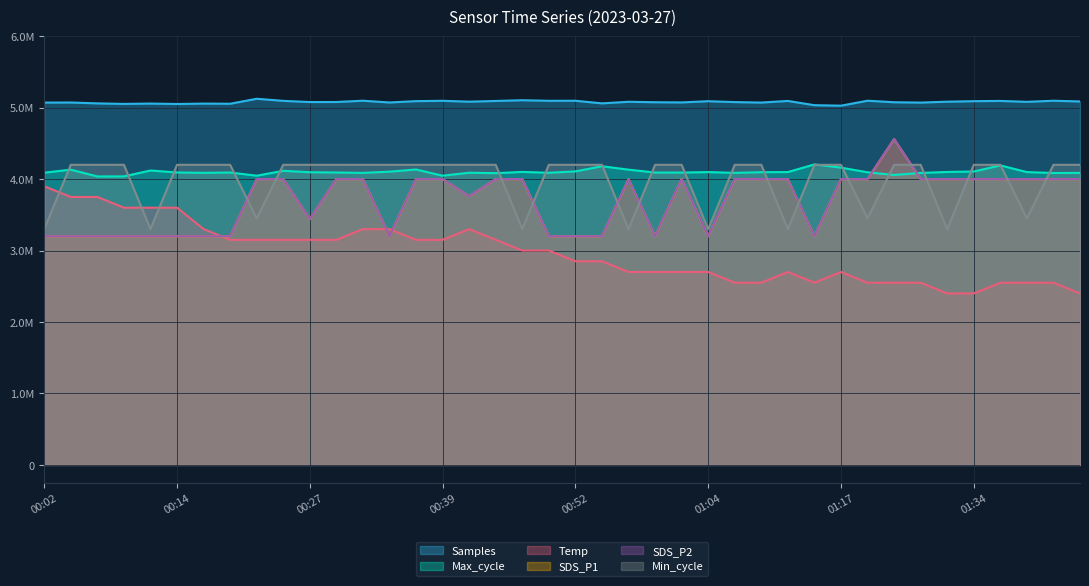

What is the highest value of the Max_cycle series?

4205400.0